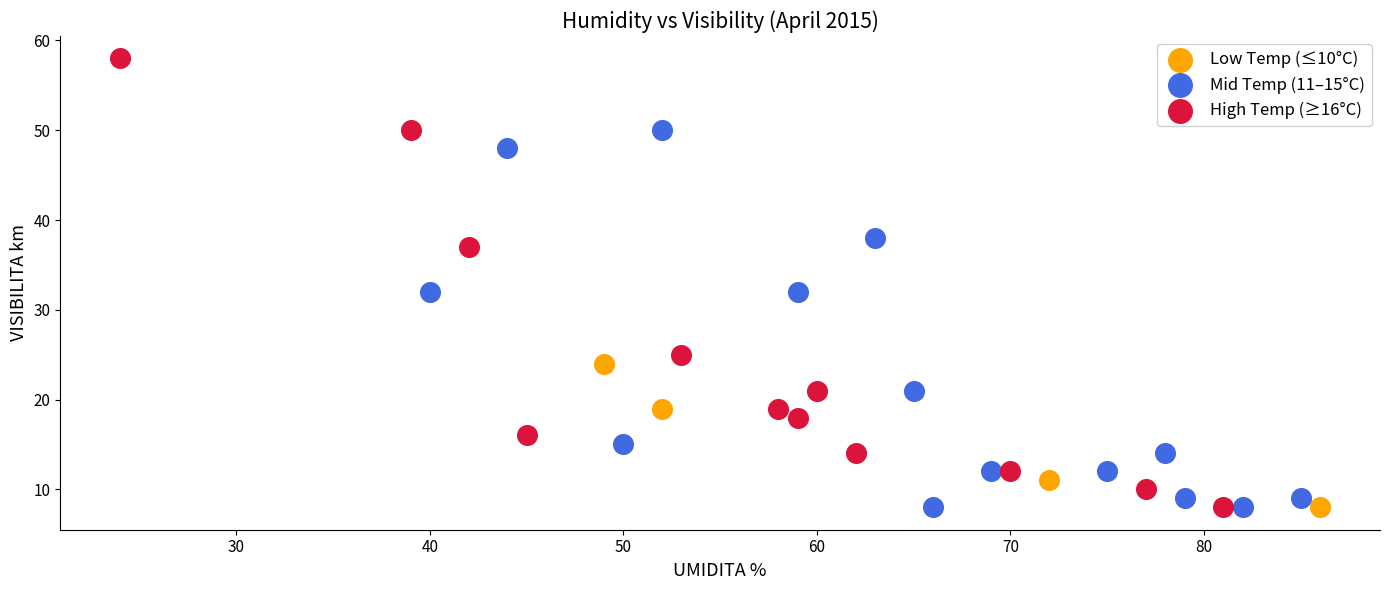

Which series has the largest Y range (max minus min)?

High Temp (≥16°C)